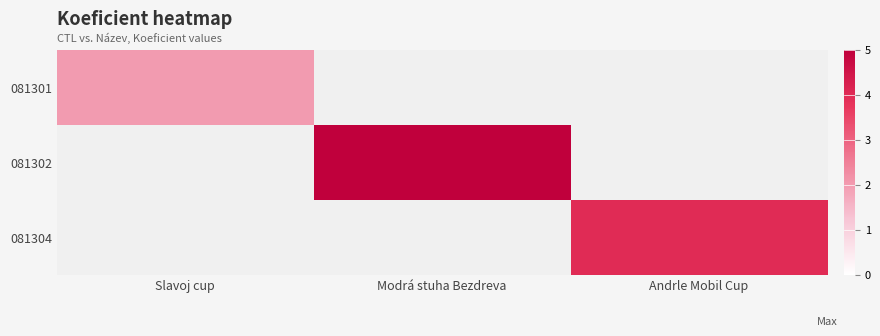

Is the value of 081302 at Modrá stuha Bezdreva greater than the value of 081304 at Andrle Mobil Cup?

Yes